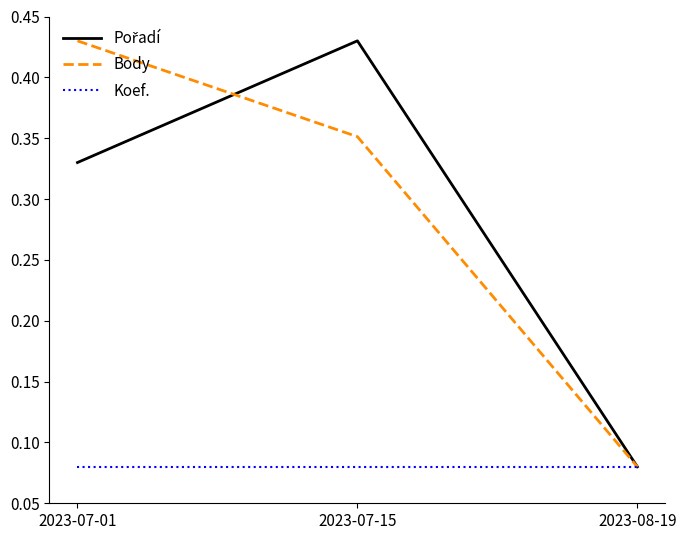

What position from the right is 2023-08-19?

1